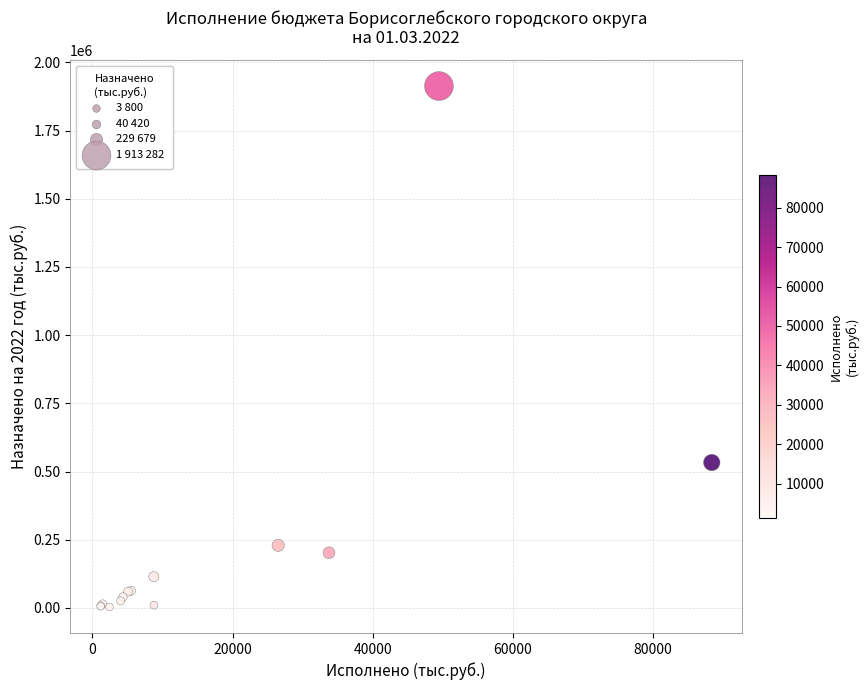

What Y value in the scatter plot is closest to 958540?

533229.5